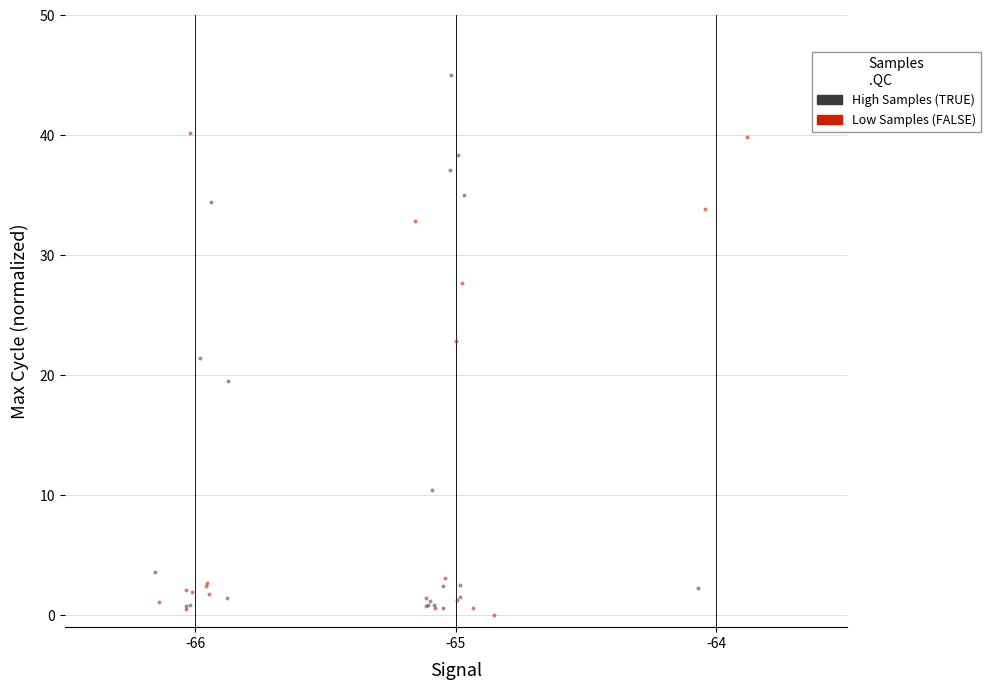

What are all the series names shown in the legend?

High Samples (TRUE), Low Samples (FALSE)